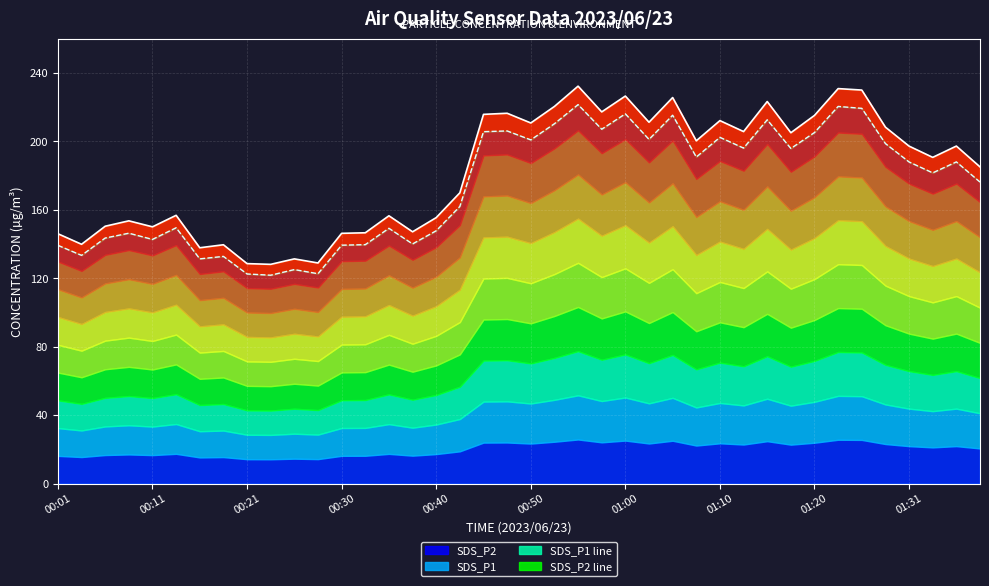

Reading left to right, extract all data points from this chart.

SDS_P1 line: 146.0	139.8	150.4	153.6	150.1	156.8	137.8	139.6	128.6	128.1	131.3	128.9	146.2	146.6	156.5	147.2	155.4	169.9	215.8	216.4	210.7	220.4	232.2	217.2	226.4	211.2	225.6	200.3	212.1	205.7	223.2	205.0	215.2	230.8	229.9	208.3	197.2	190.6	197.2	185.1
SDS_P2 line: 139.2	133.4	143.5	146.3	142.7	149.5	131.3	132.8	122.5	121.8	125.1	122.7	139.3	139.6	149.2	140.1	147.8	161.9	205.6	206.1	200.8	210.3	221.4	207.1	216.1	201.1	215.2	190.8	202.3	196.1	212.6	195.8	205.2	220.4	219.3	198.7	187.9	181.6	188.0	176.2